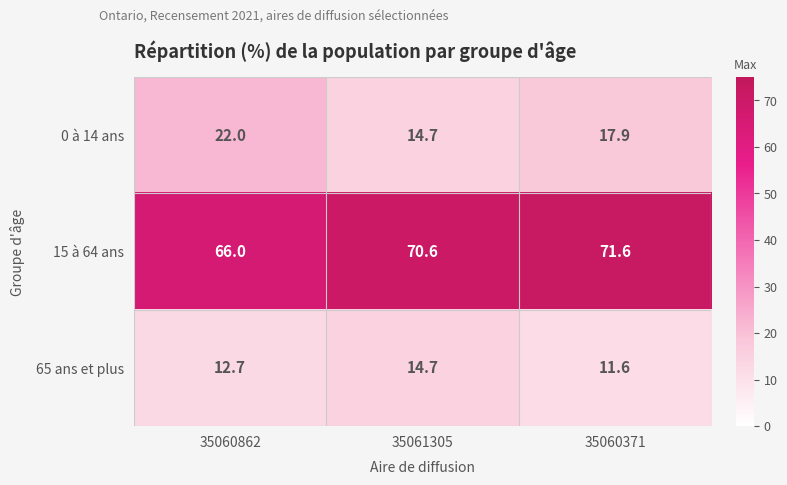

Where is 0 à 14 ans nearest to the value 18?

35060371